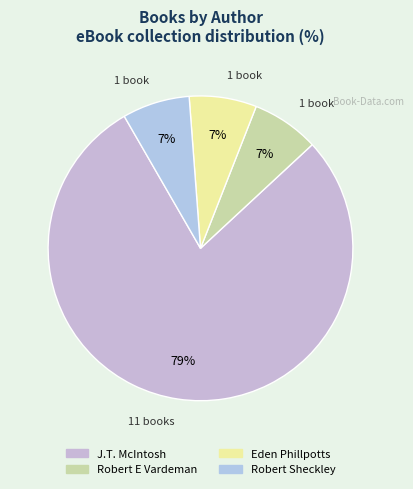

How many slices are in this pie chart?

4